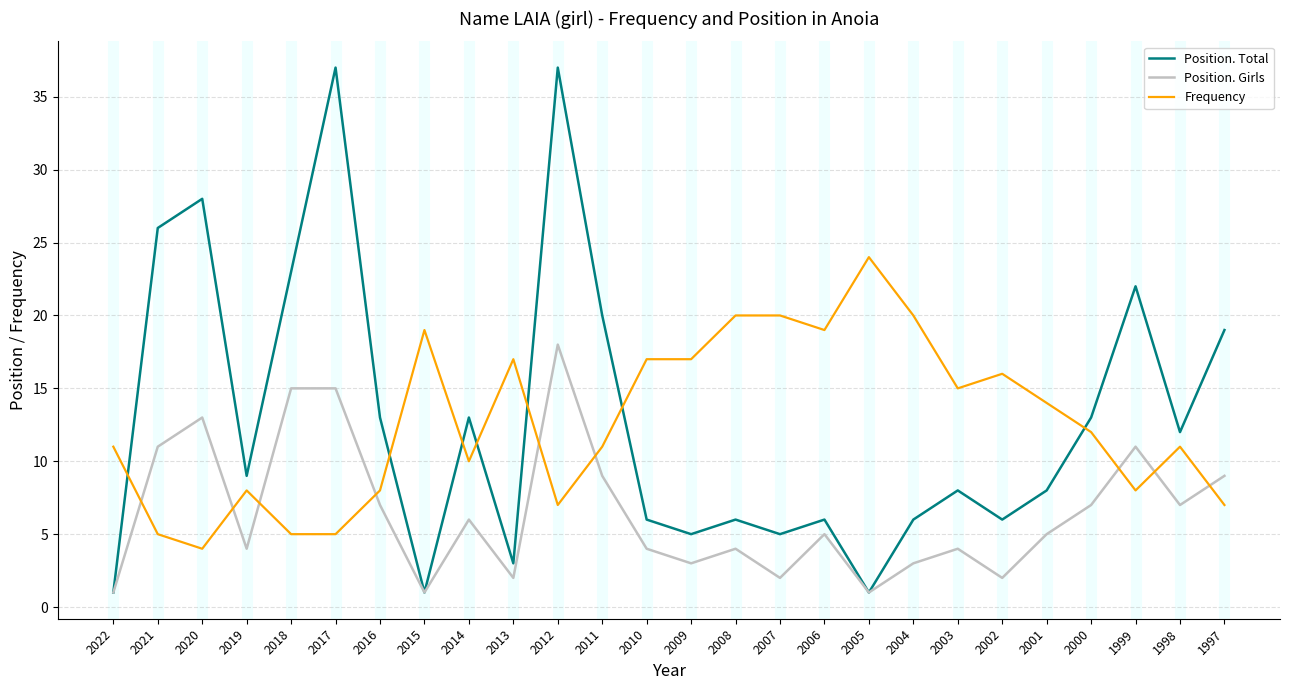

What is the highest value of the Position. Total series?

37